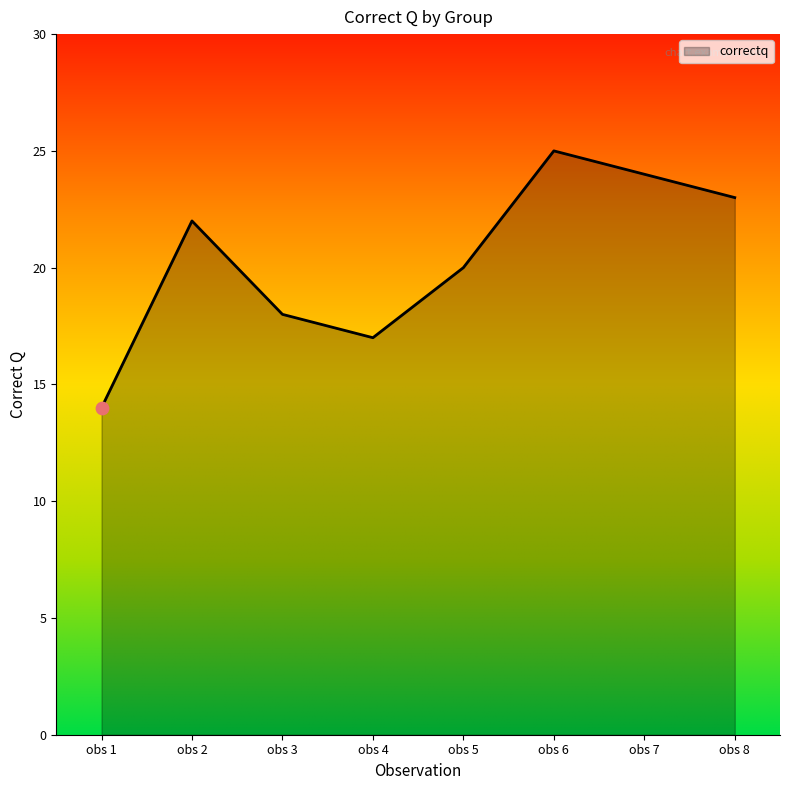

Which has a higher value, obs 3 or obs 4?

obs 3